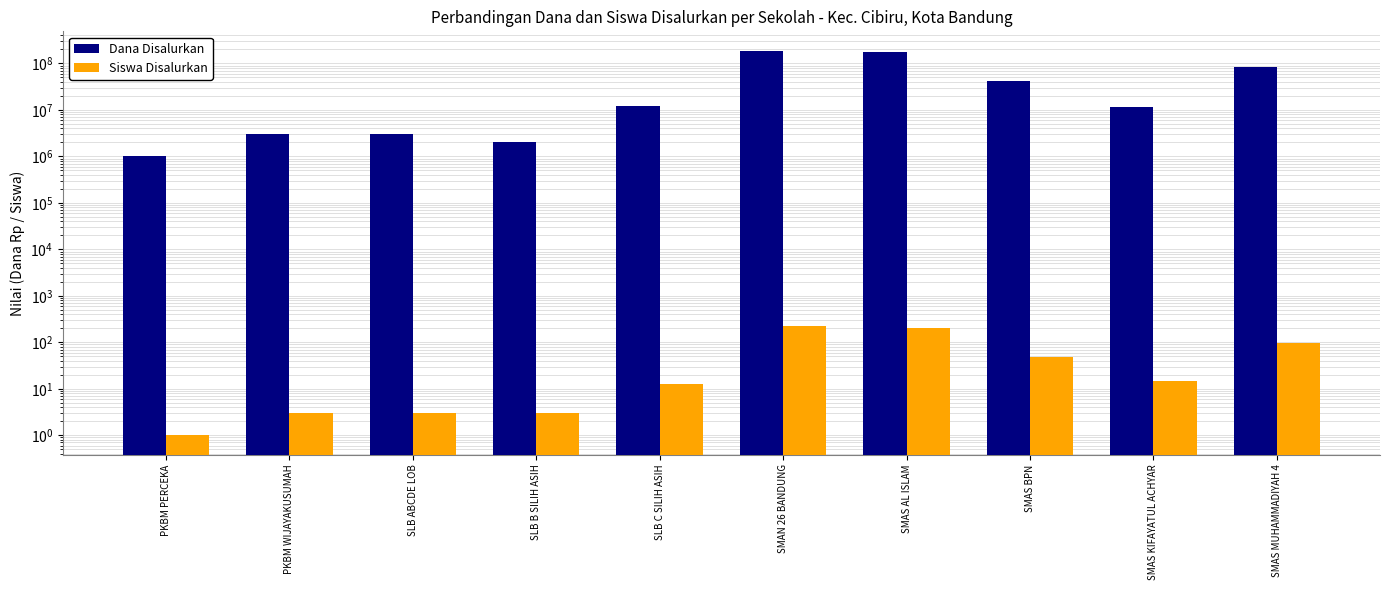

How many bars are there in each group?

2